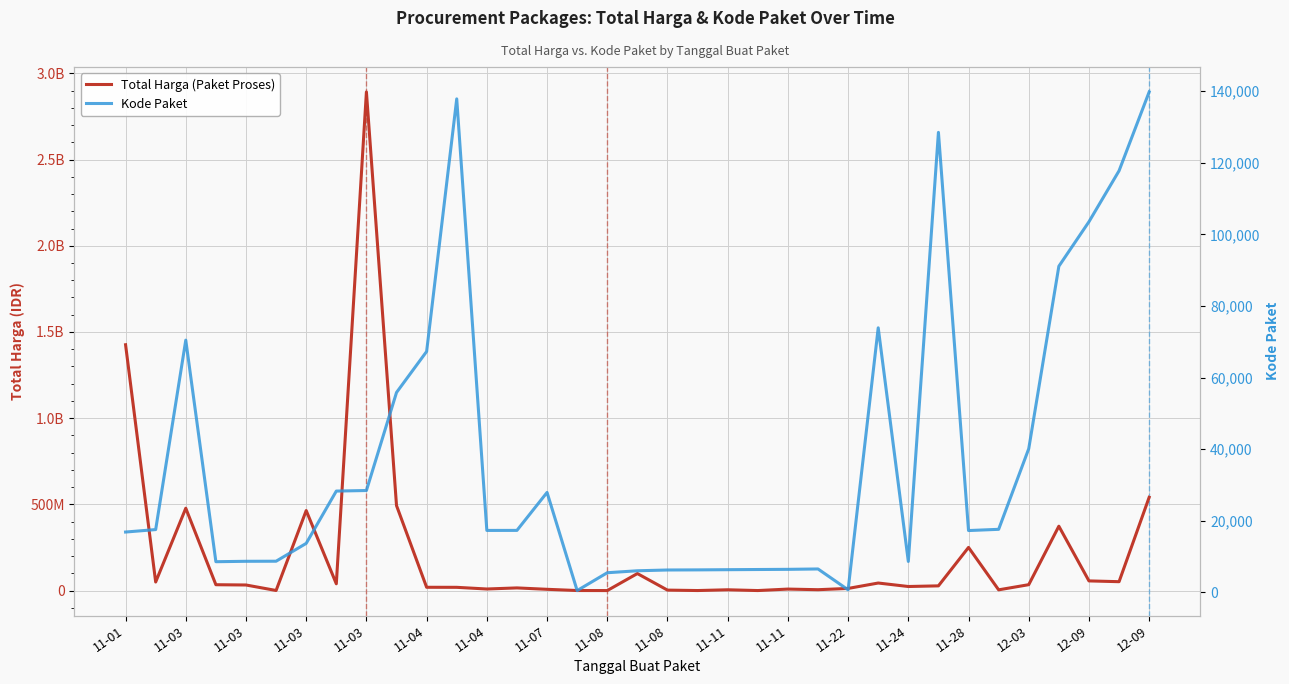

In Kode Paket, how many points are higher than both neighbors (excluding endpoints)?

6